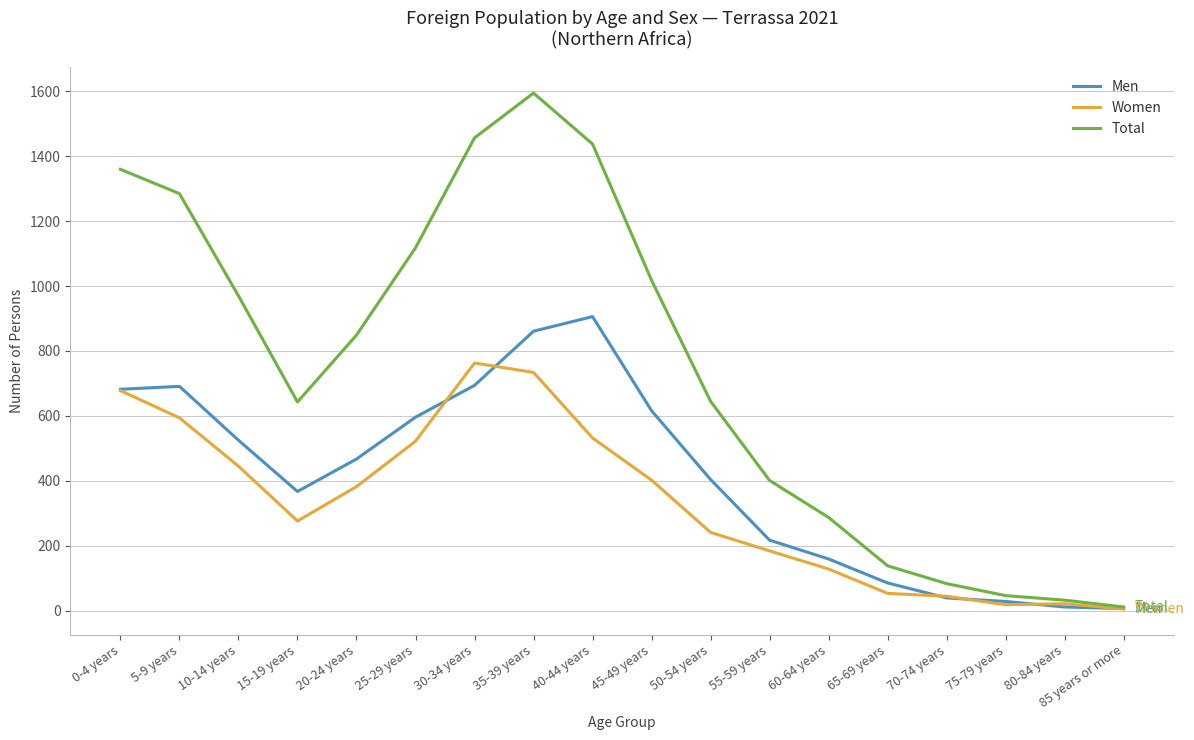

What value does the Women series have at 35-39 years, to the nearest 10?

730